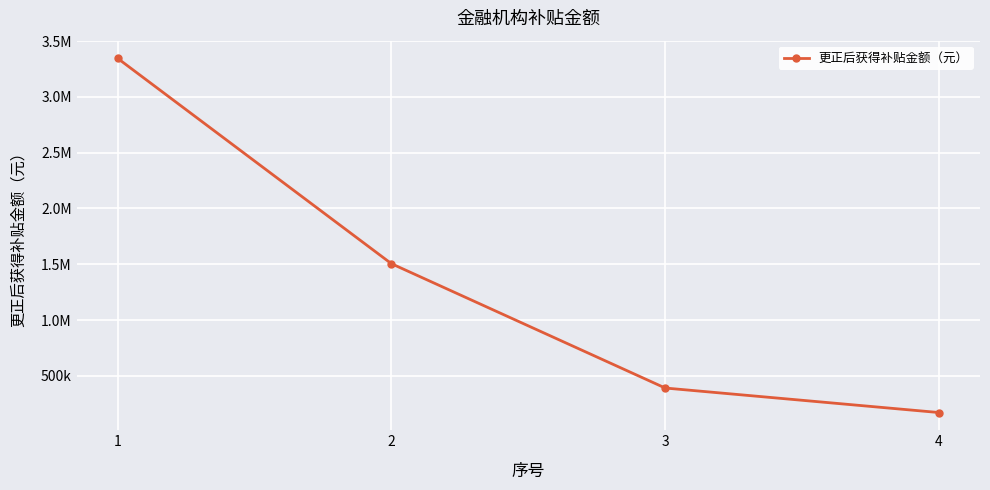

True or false: the data has more than 1 interior local peaks.

False